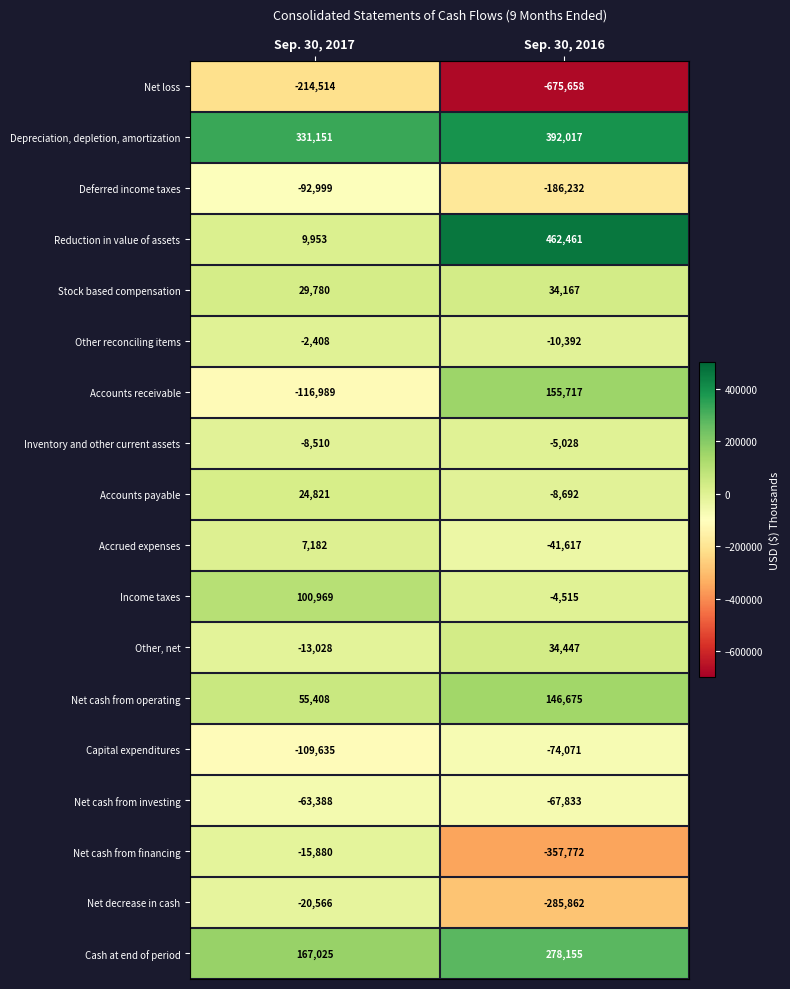

What is the total value across all series at Sep. 30, 2016?

-214033